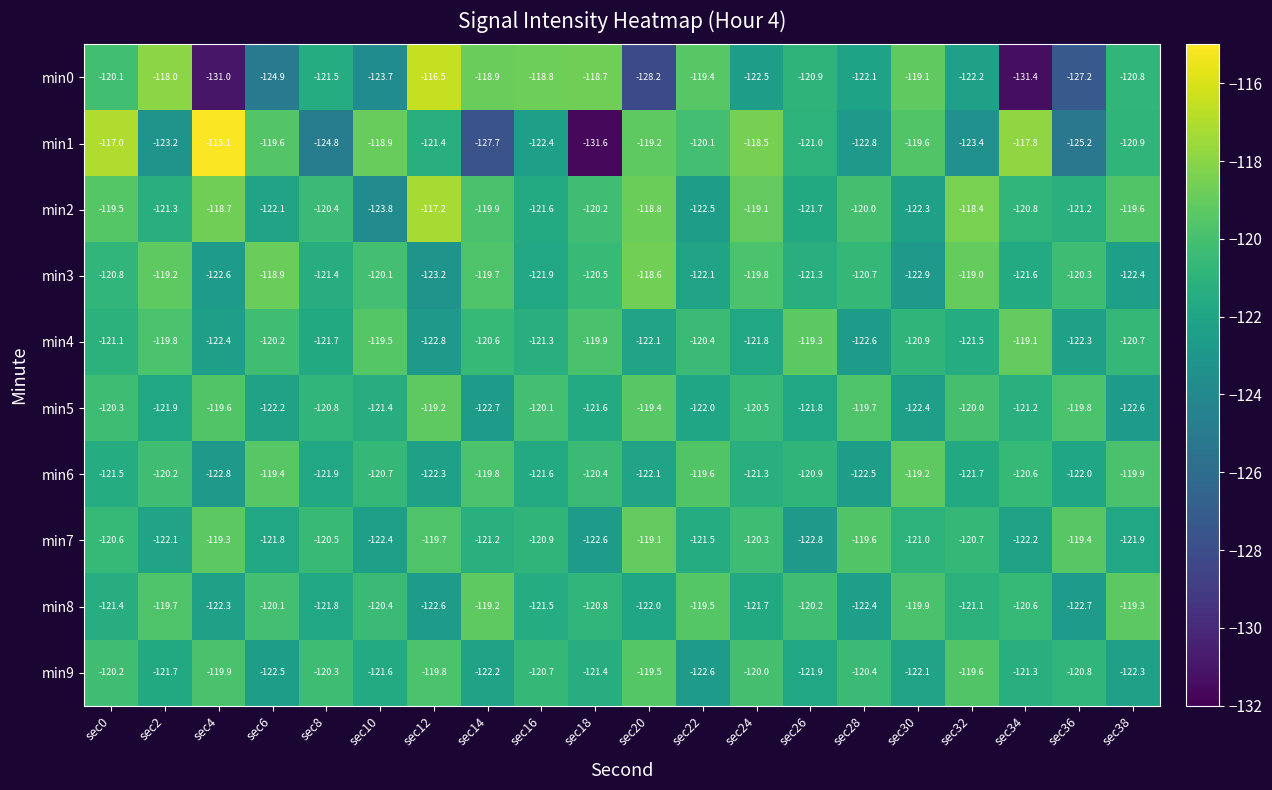

How many series are shown in this chart?

10